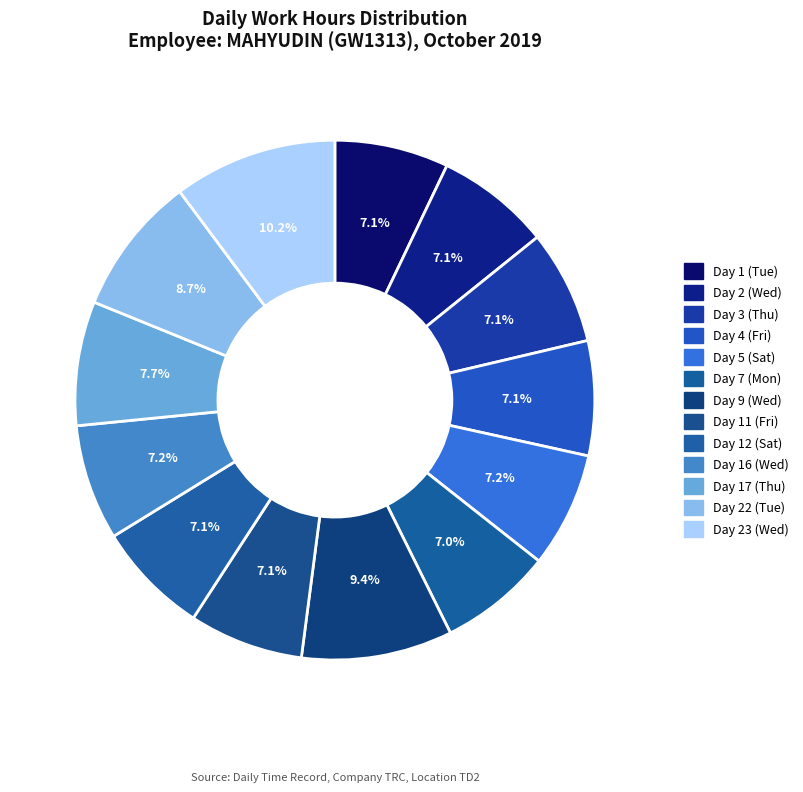

How many slices are in this pie chart?

13